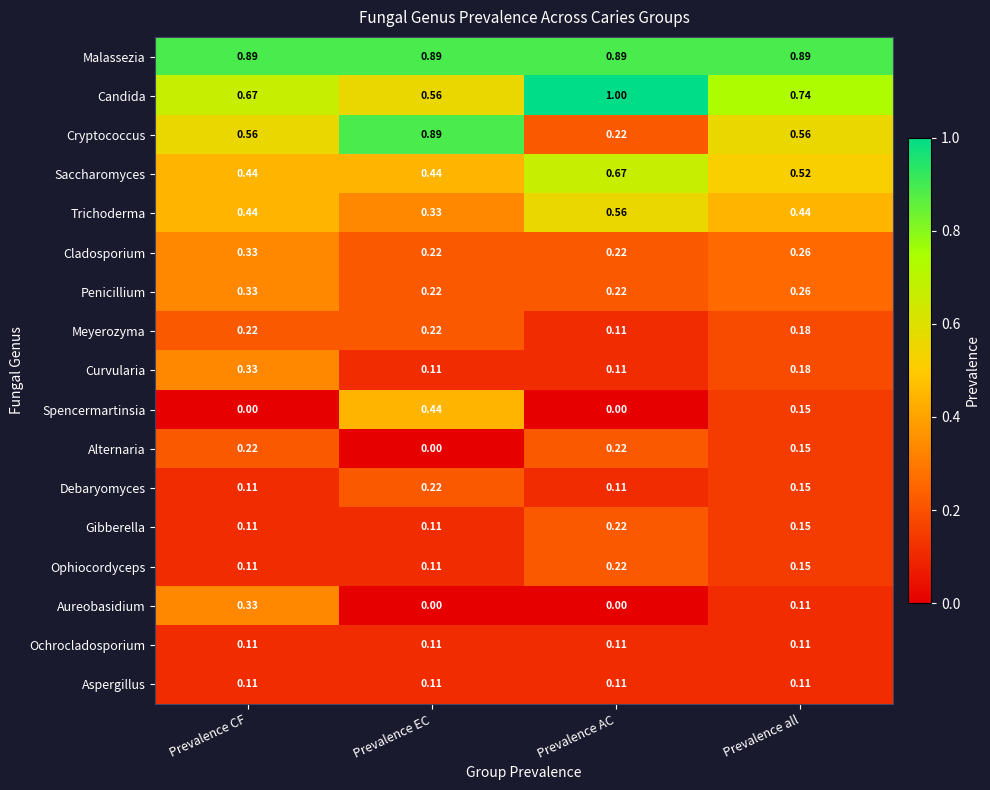

Between Prevalence AC and Prevalence all, which series saw the biggest shift?

Cryptococcus